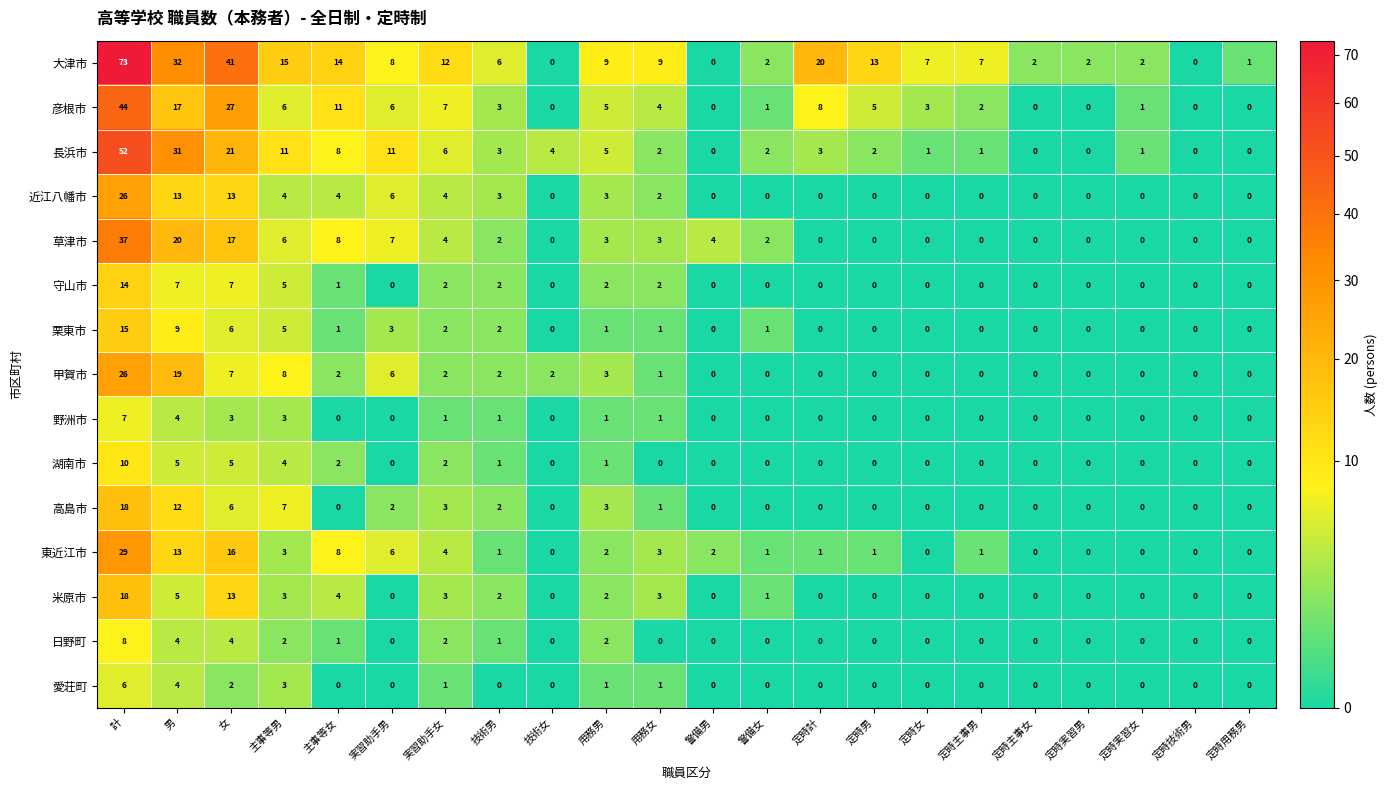

At which category is the sum across all series the highest?

計